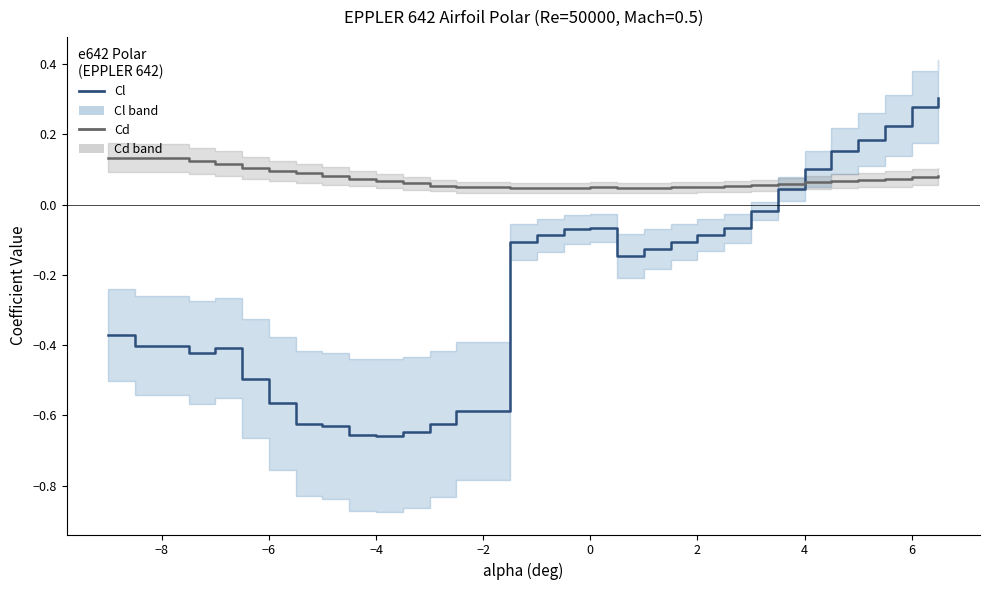

Which series ends up on top after the final intersection of Cl and Cd?

Cl